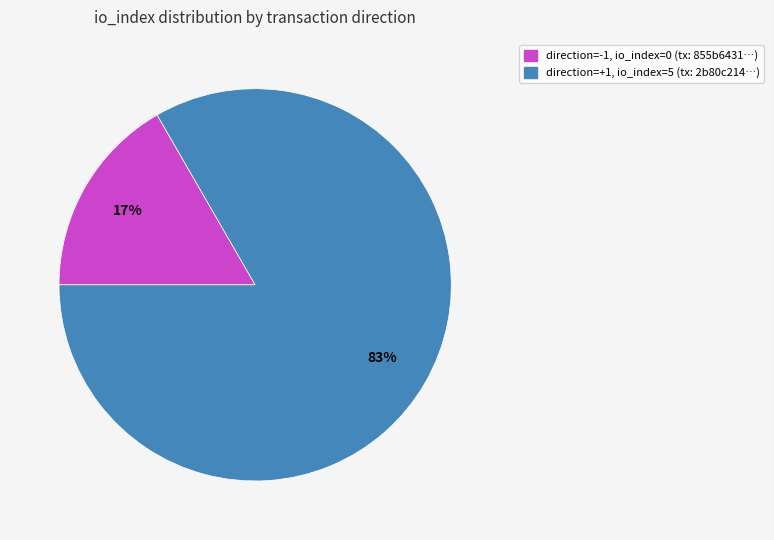

To the nearest percent, what is the average slice percentage?

50%